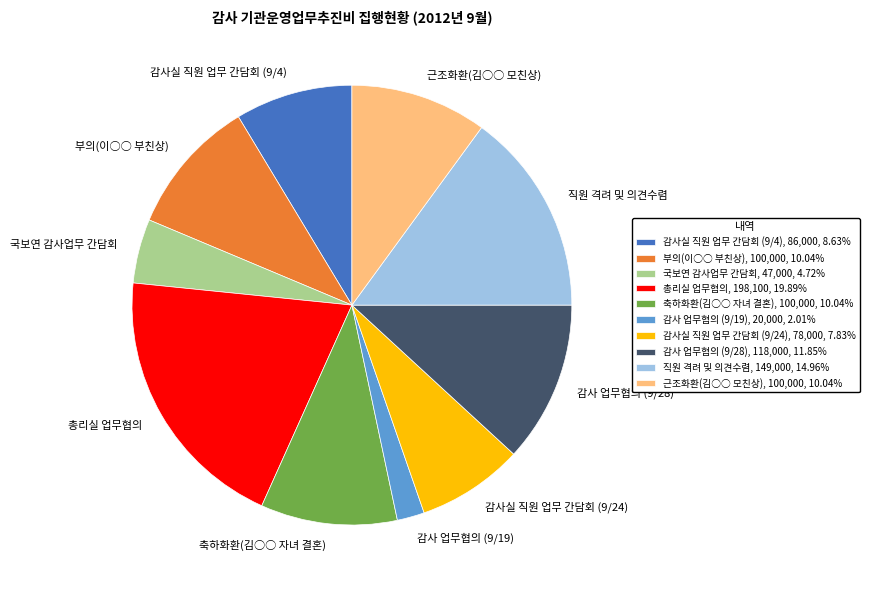

Is the sum of 축하화환(김○○ 자녀 결혼) and 감사 업무협의 (9/19) greater than half?

No